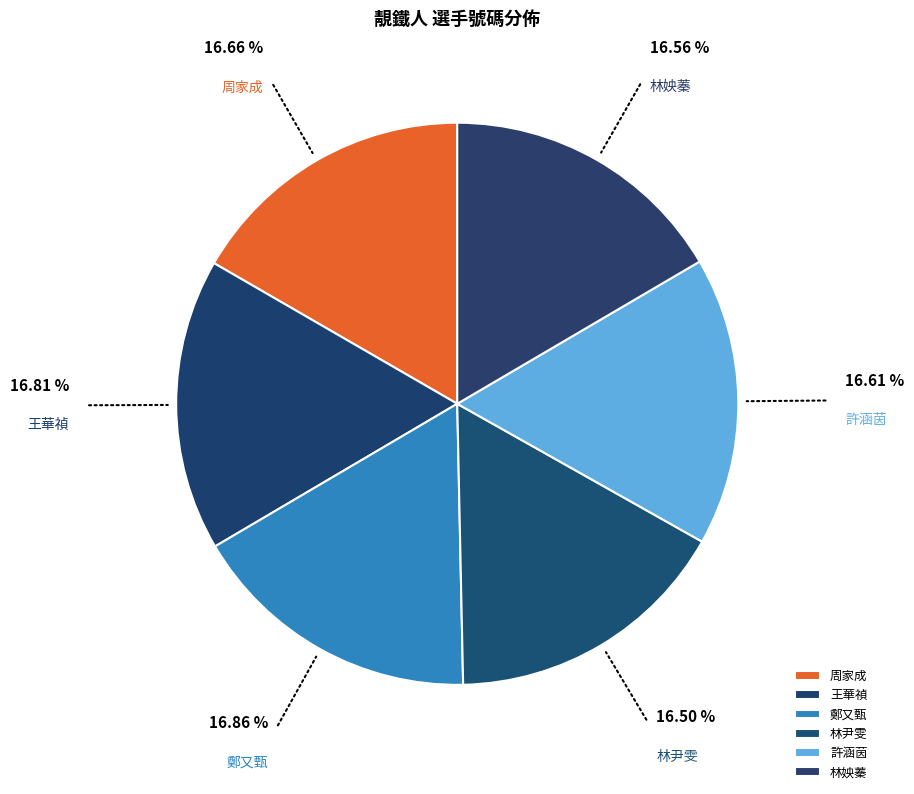

True or false: 許涵茵 accounts for 17% of the total.

True